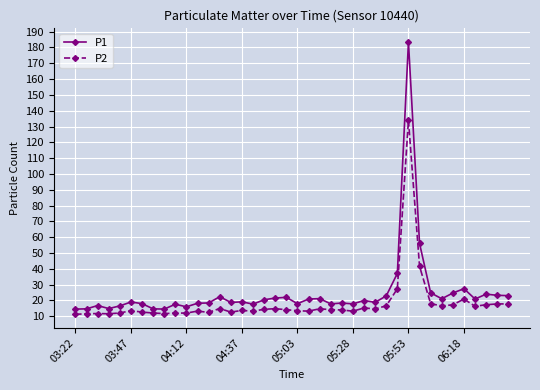

Rank the series by their maximum value, from lowest to highest.

P2, P1